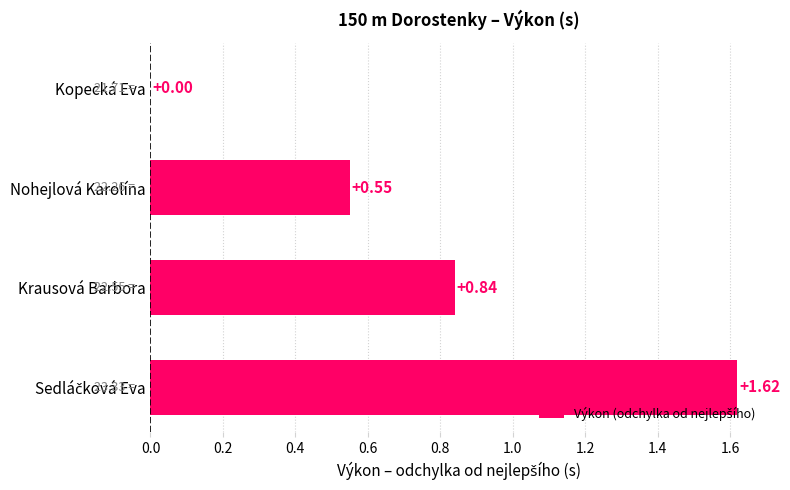

What is the change in value from Nohejlová Karolína to Krausová Barbora?

+0.3